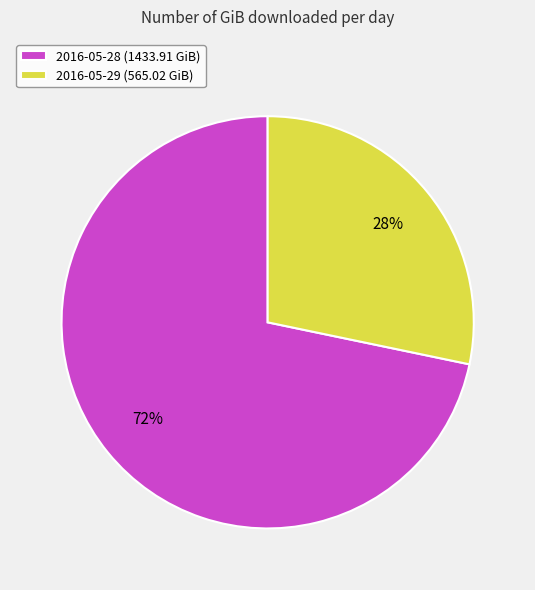

What percentage is the 2016-05-28 slice, to the nearest percent?

72%